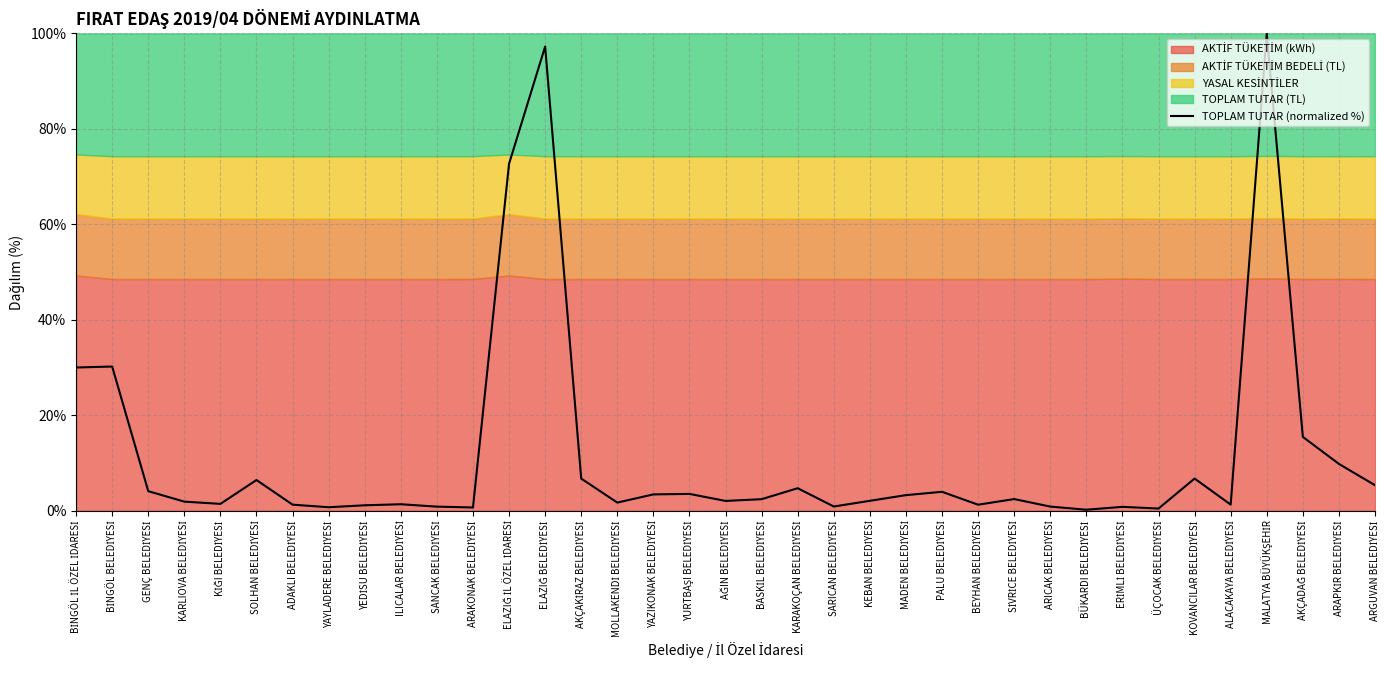

At which category does the chart reach its minimum across all series?

BÜKARDI BELEDİYESİ